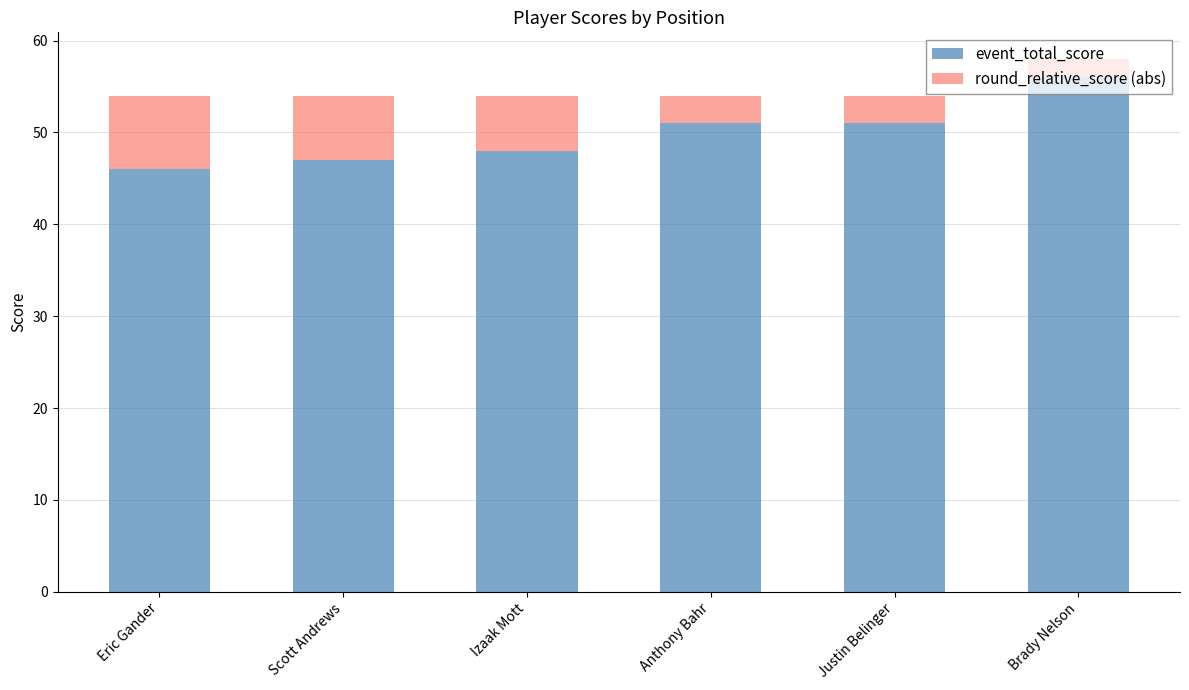

At which label does event_total_score reach its peak?

Brady Nelson